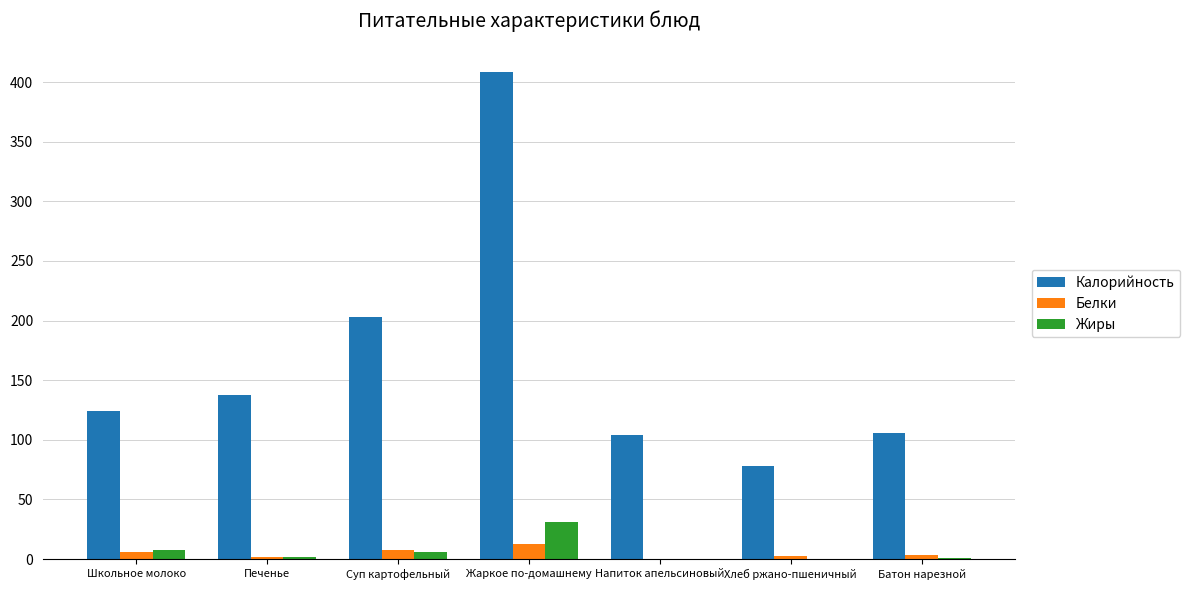

What is the sum of all Калорийность values?

1160.9